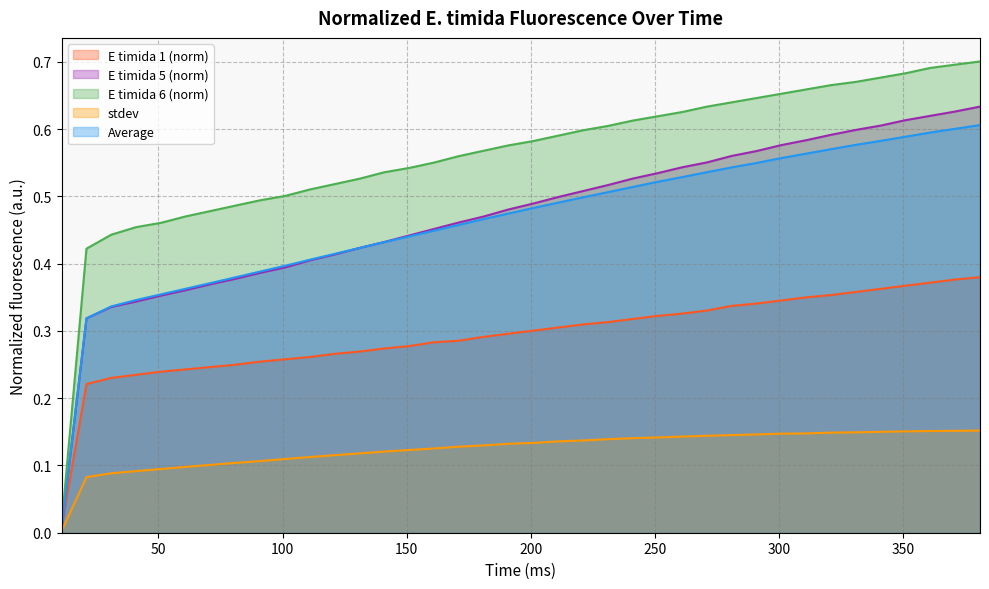

What is the difference between the second highest and minimum values in the Average series?

0.6